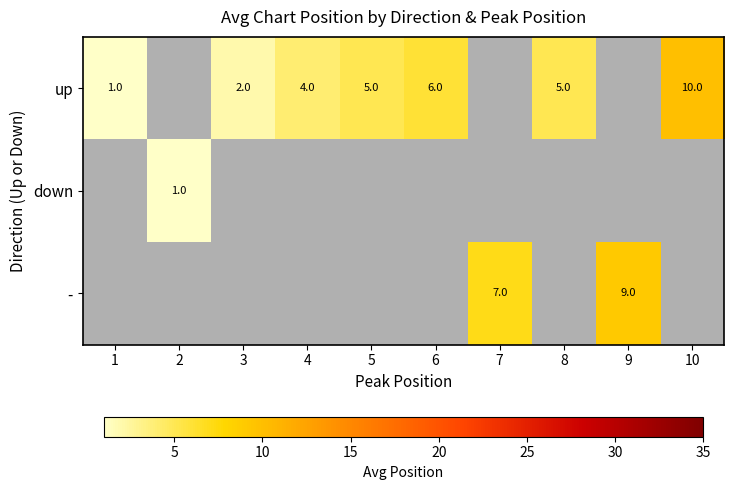

Between 6 and 3, which is larger?

6